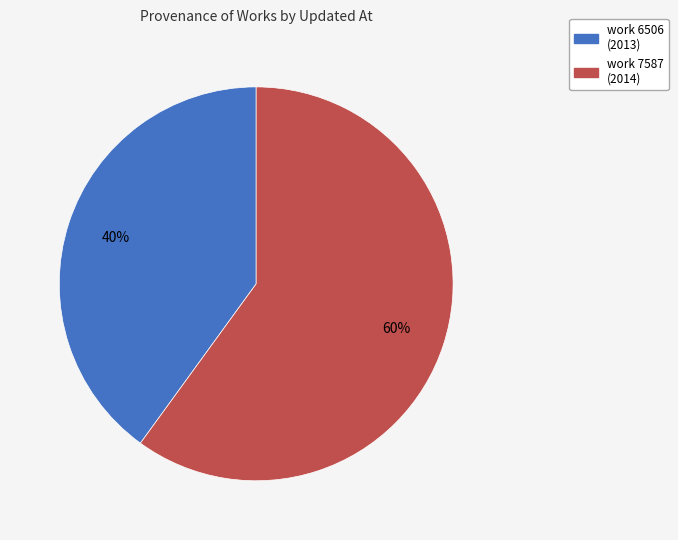

How many segments does this pie chart have?

2